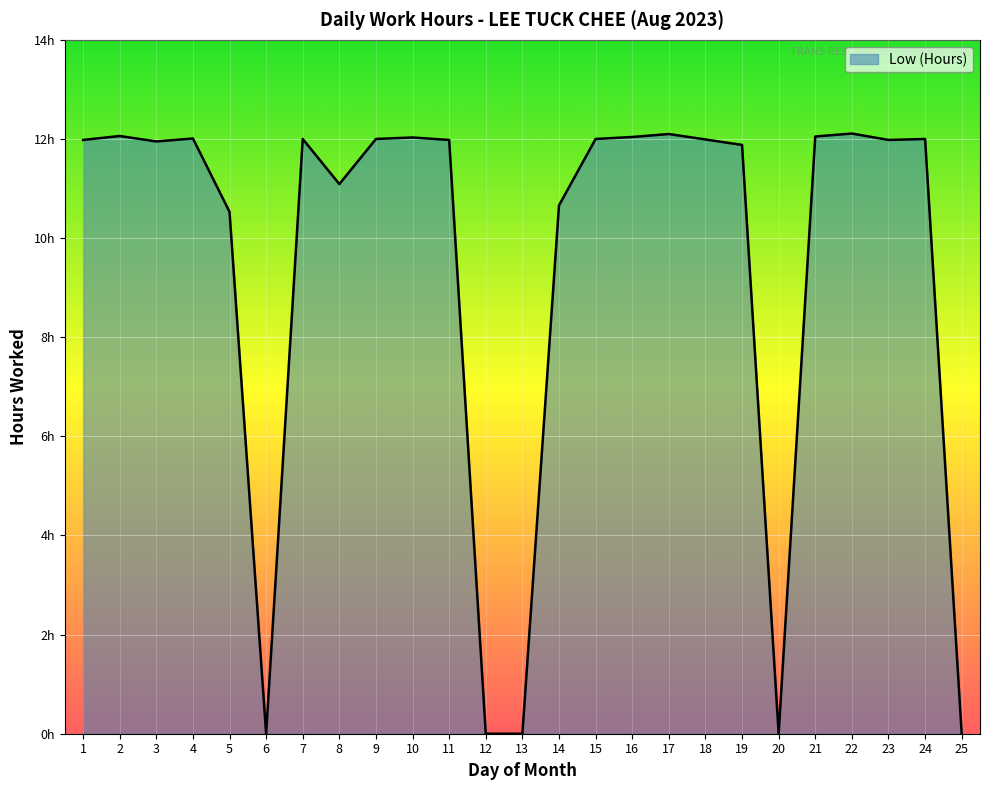

How many points are lower than both their immediate neighbors (excluding endpoints)?

5